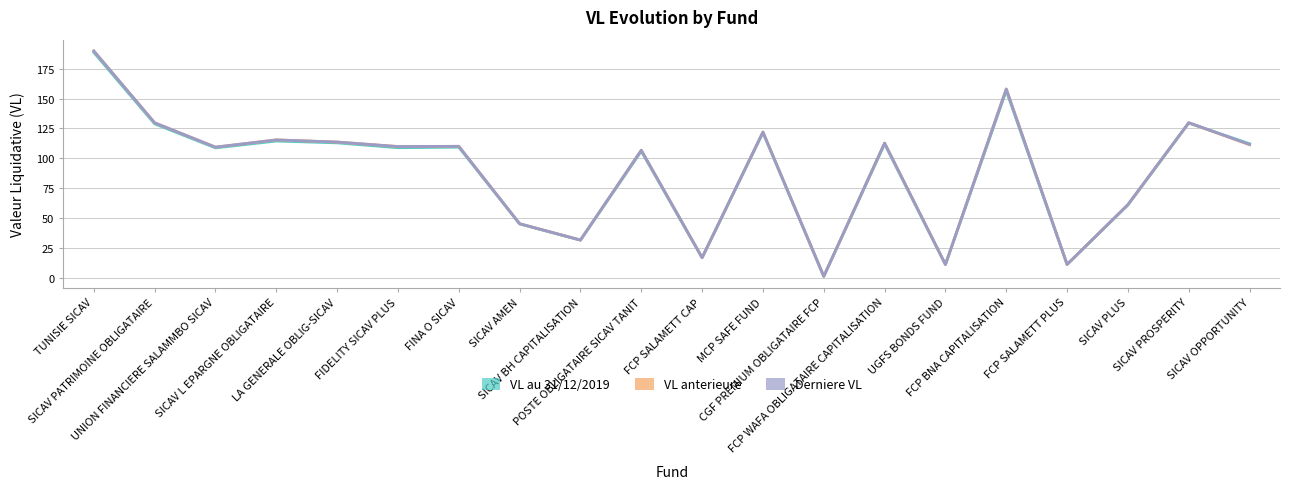

Which series has the widest spread of values?

Derniere VL